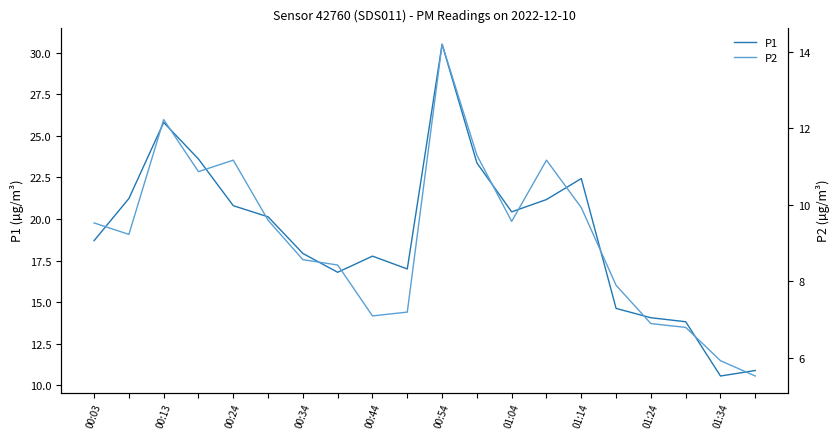

List the series in order of their peak value, lowest first.

P2, P1